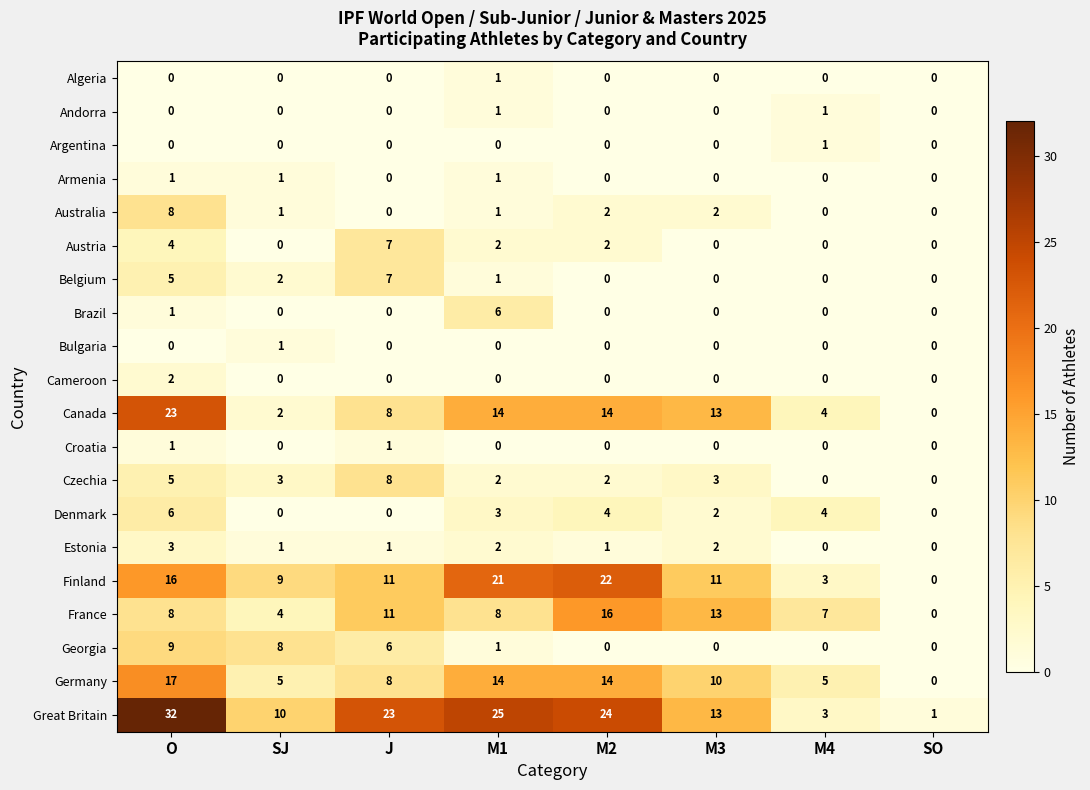

True or false: Australia has a value of 1 at M3.

False